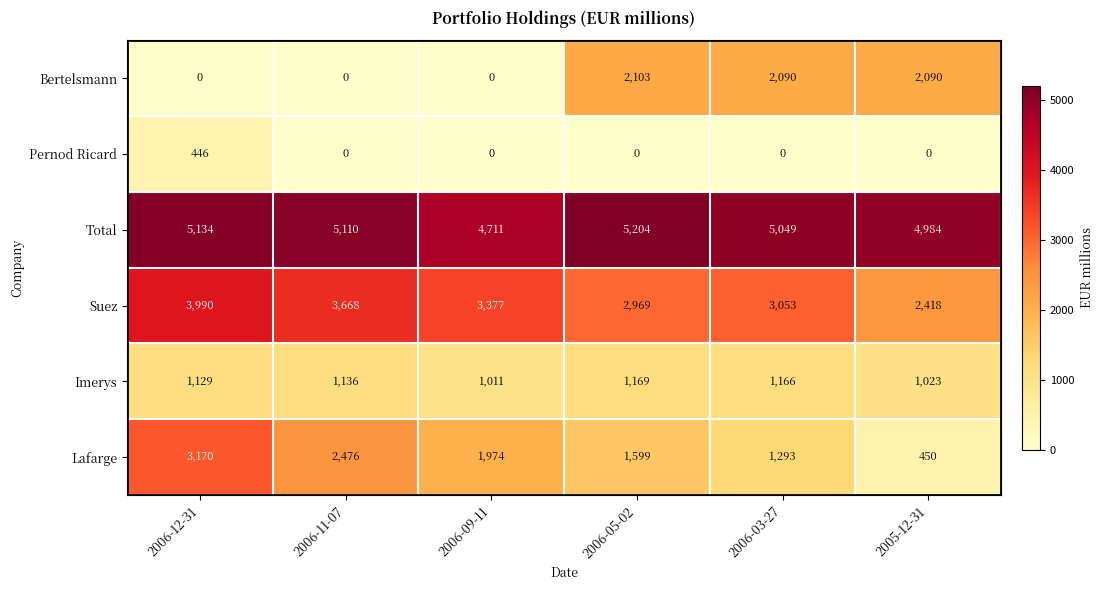

Rank the series by their maximum value, from highest to lowest.

Total, Suez, Lafarge, Bertelsmann, Imerys, Pernod Ricard